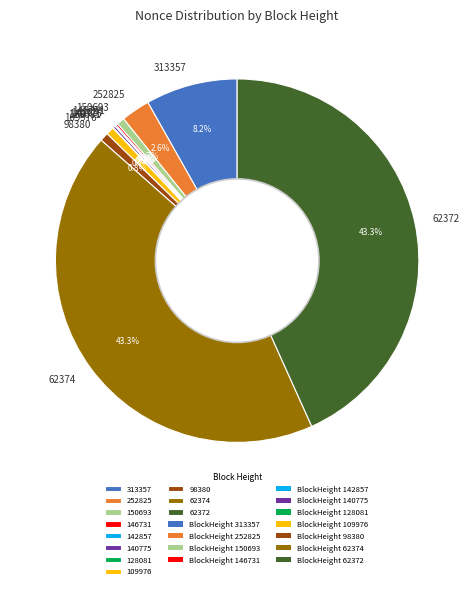

Do 62372 and 109976 together represent more than half of the pie?

No